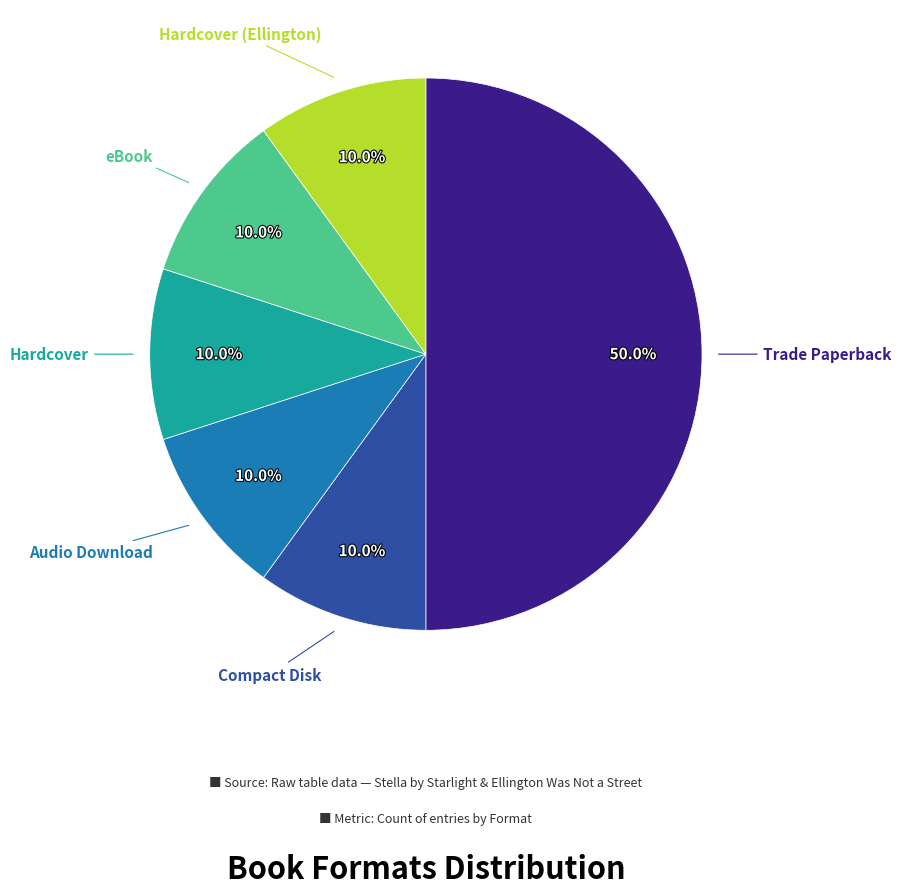

To the nearest percent, what is the difference between the largest and smallest slice percentages?

40%